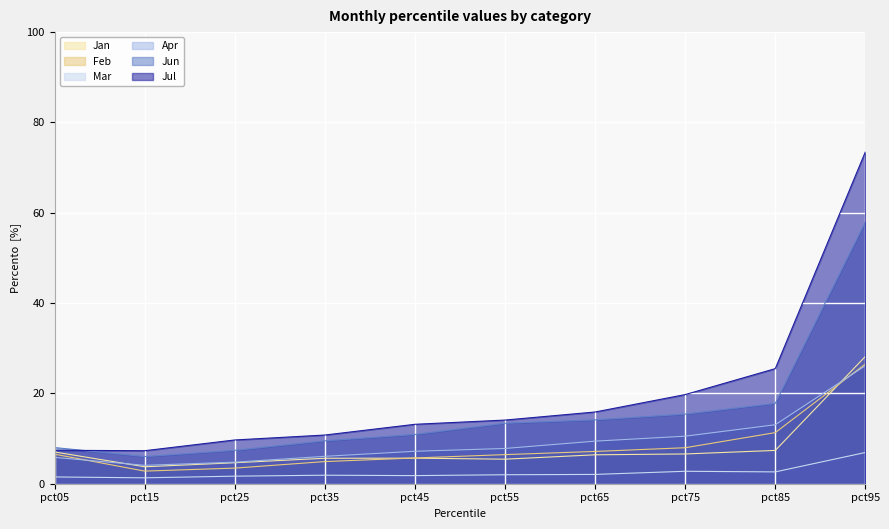

At which category is the sum across all series the highest?

pct95